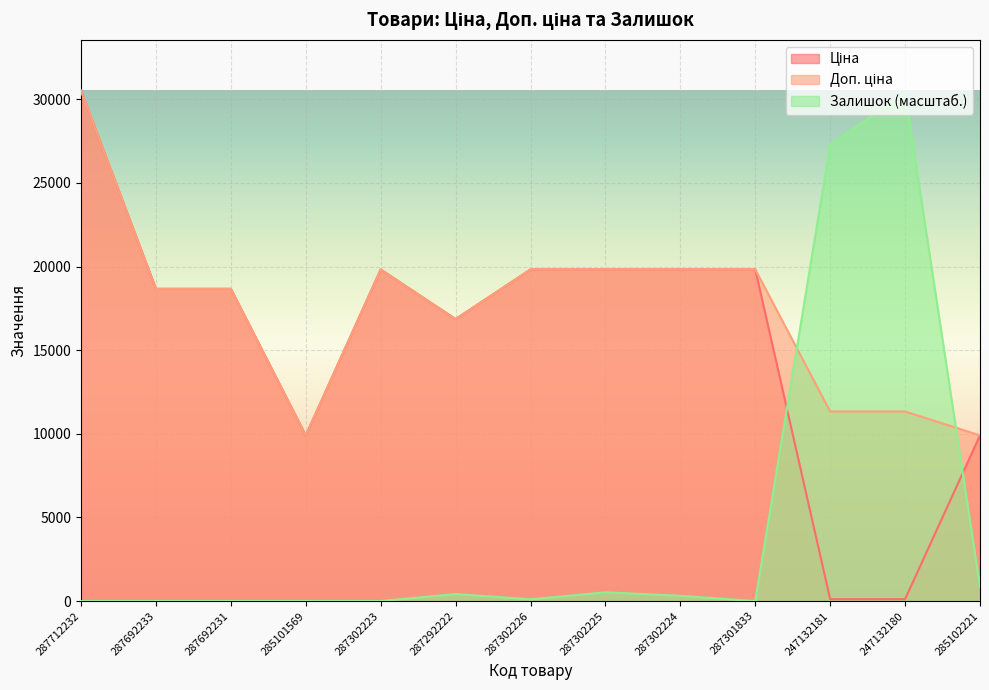

Which category has the highest value in the Залишок series?

247132180